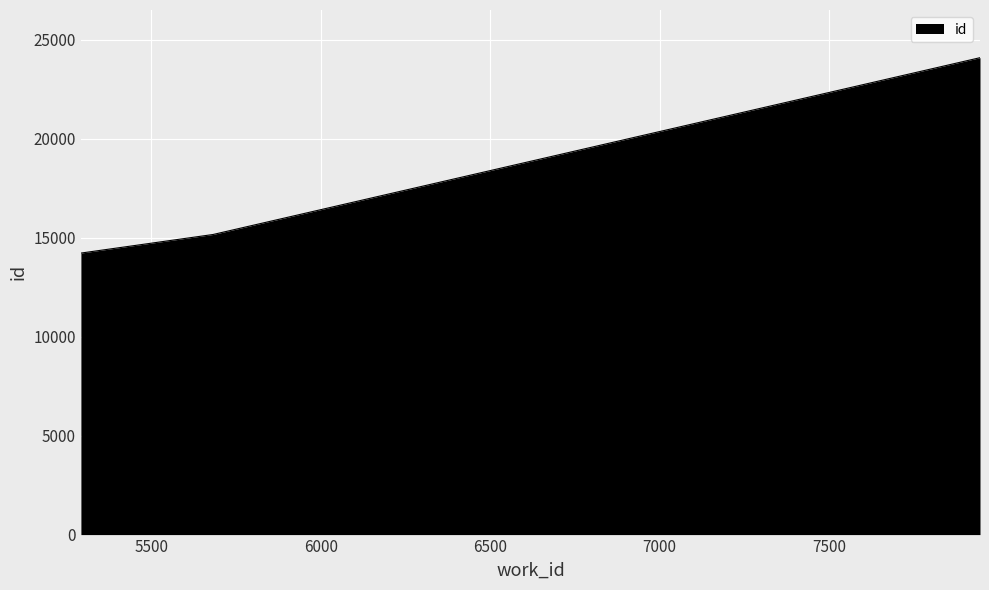

What is the maximum value shown in the chart?

24087